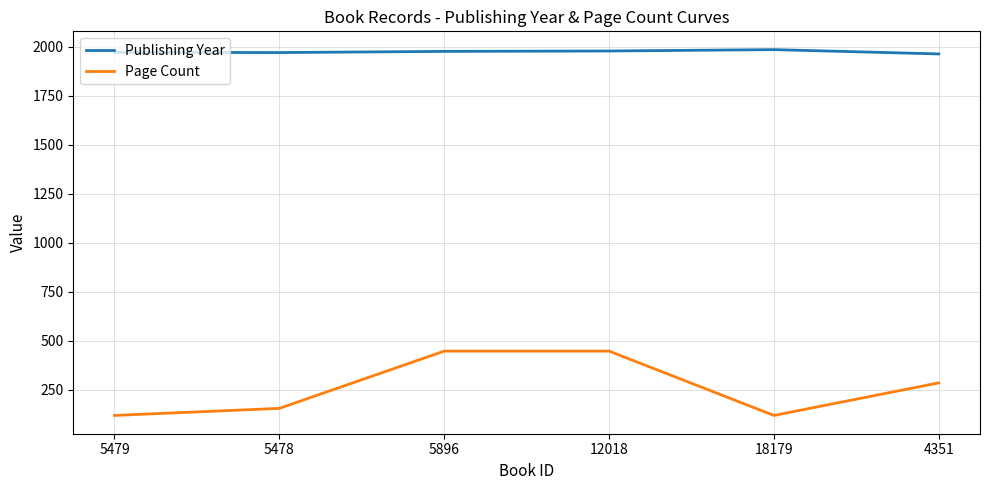

What is the sum of the Page Count values at 5478 and 18179?

276